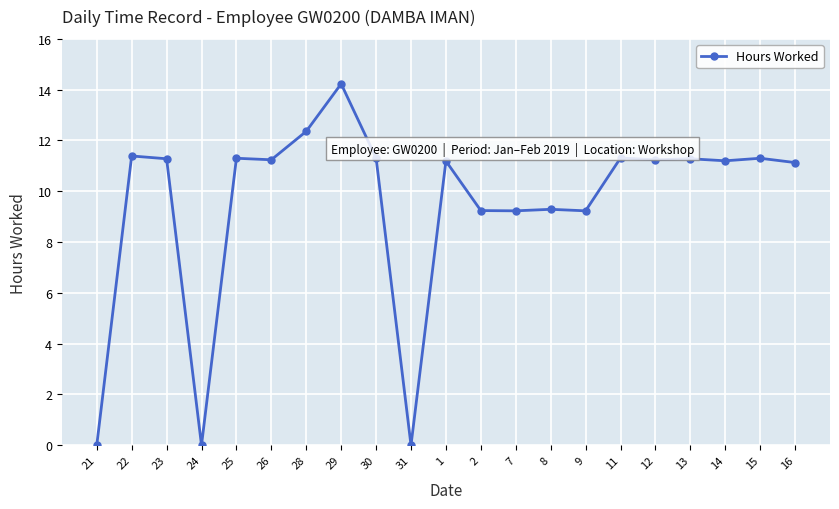

What is the difference between the maximum and minimum values?

14.2